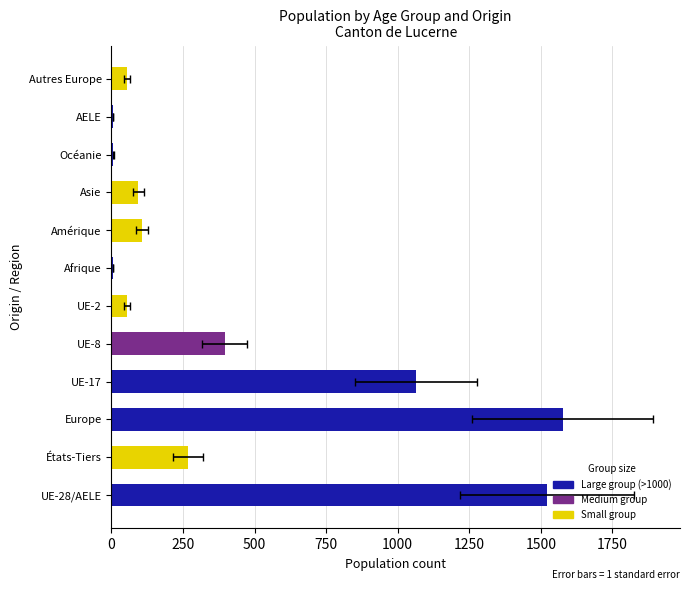

What is the average value of the Total général series?

429